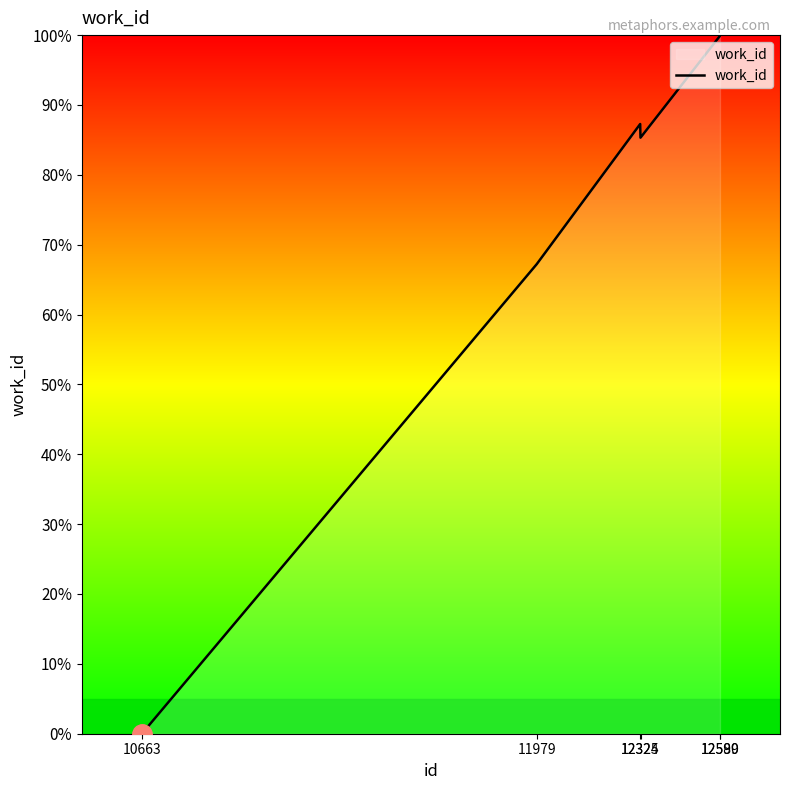

What is the sum of all values?

439.6